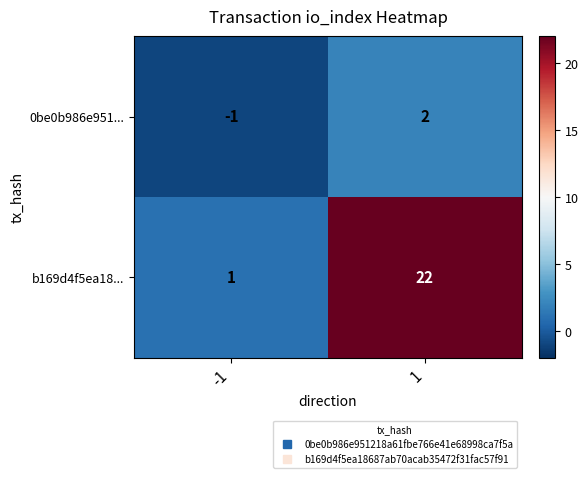

What is the difference between the b169d4f5ea18... values at 1 and -1?

21